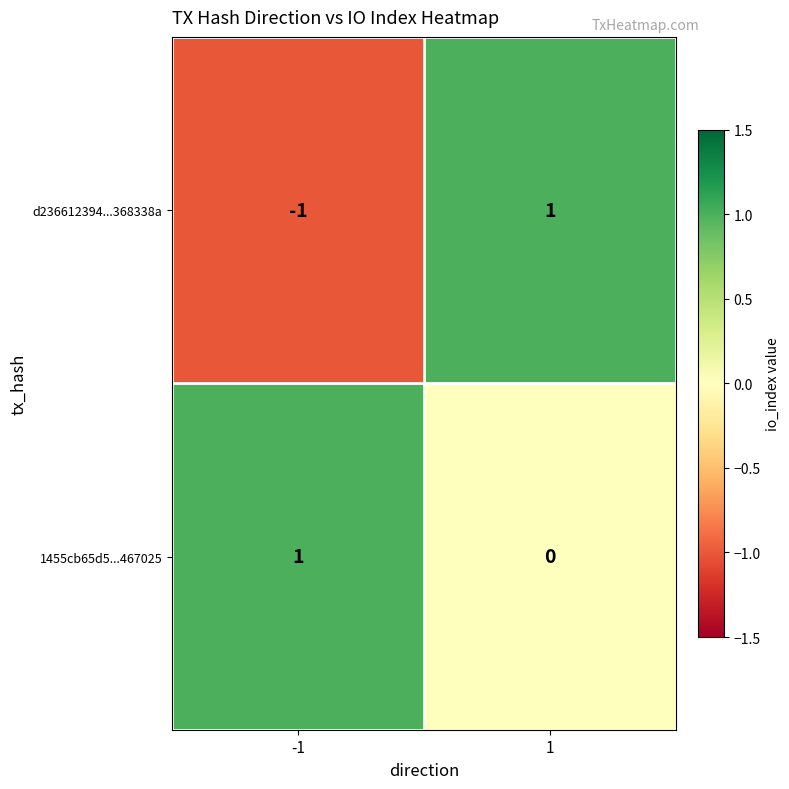

Which series changed the most between -1 and 1?

d236612394...368338a